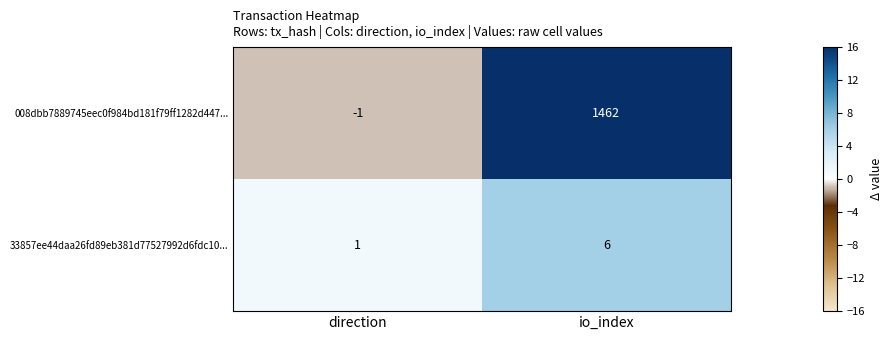

What is the greatest value displayed?

1462